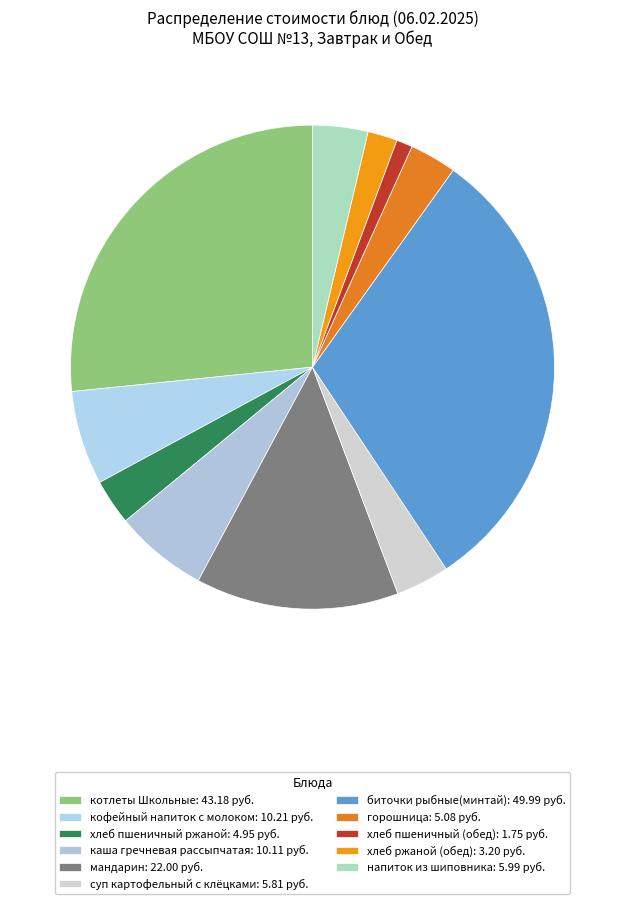

Which slice is the largest?

биточки рыбные(минтай)